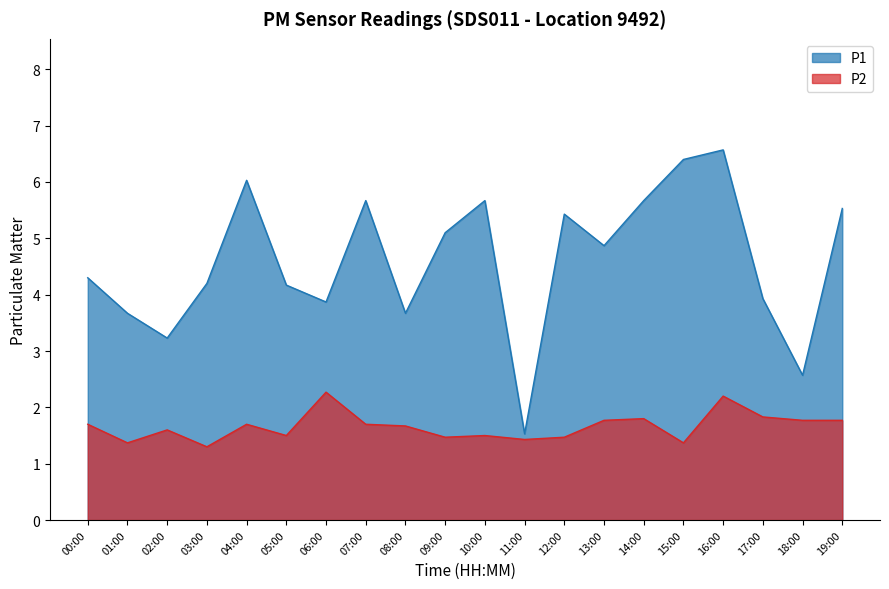

What is the maximum value for P2?

2.3